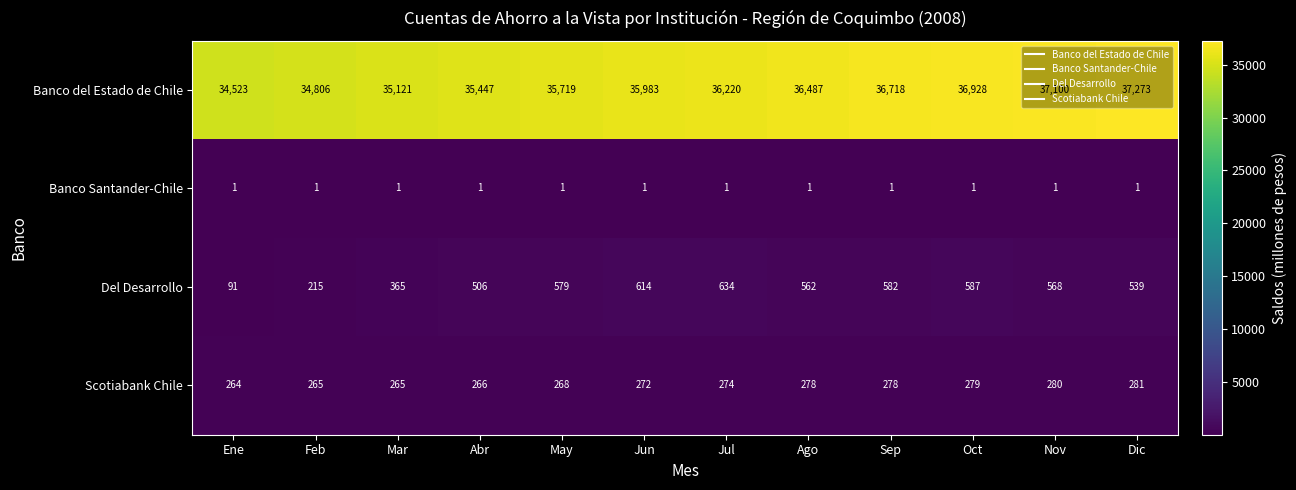

What is the spread (max minus min) of values at May?

35718